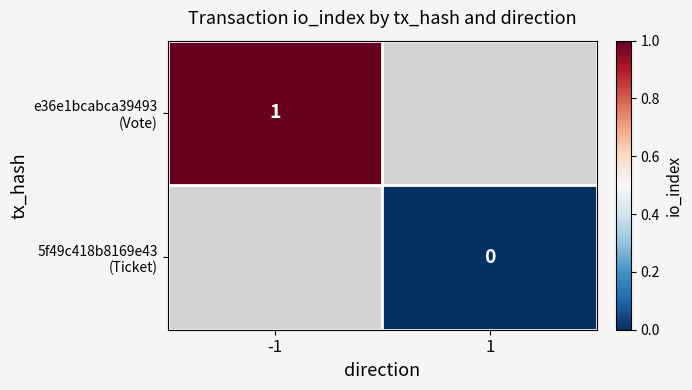

Rank the series at -1 from highest to lowest value.

e36e1bcabca39493 (Vote), 5f49c418b8169e43 (Ticket)